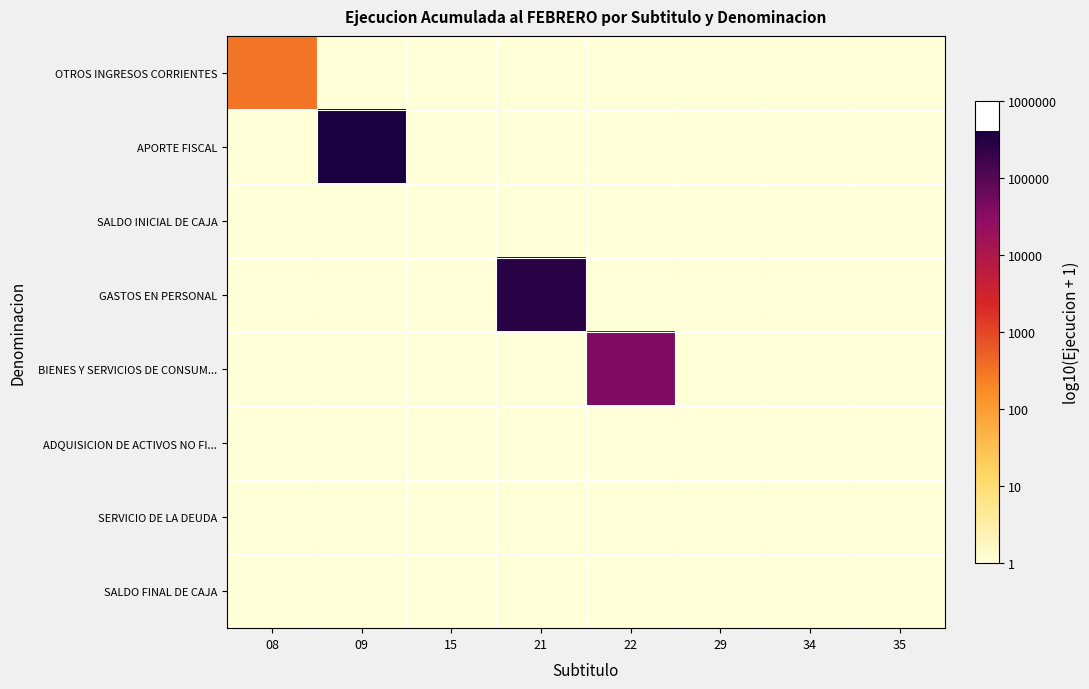

Which series has the largest total across all categories?

APORTE FISCAL